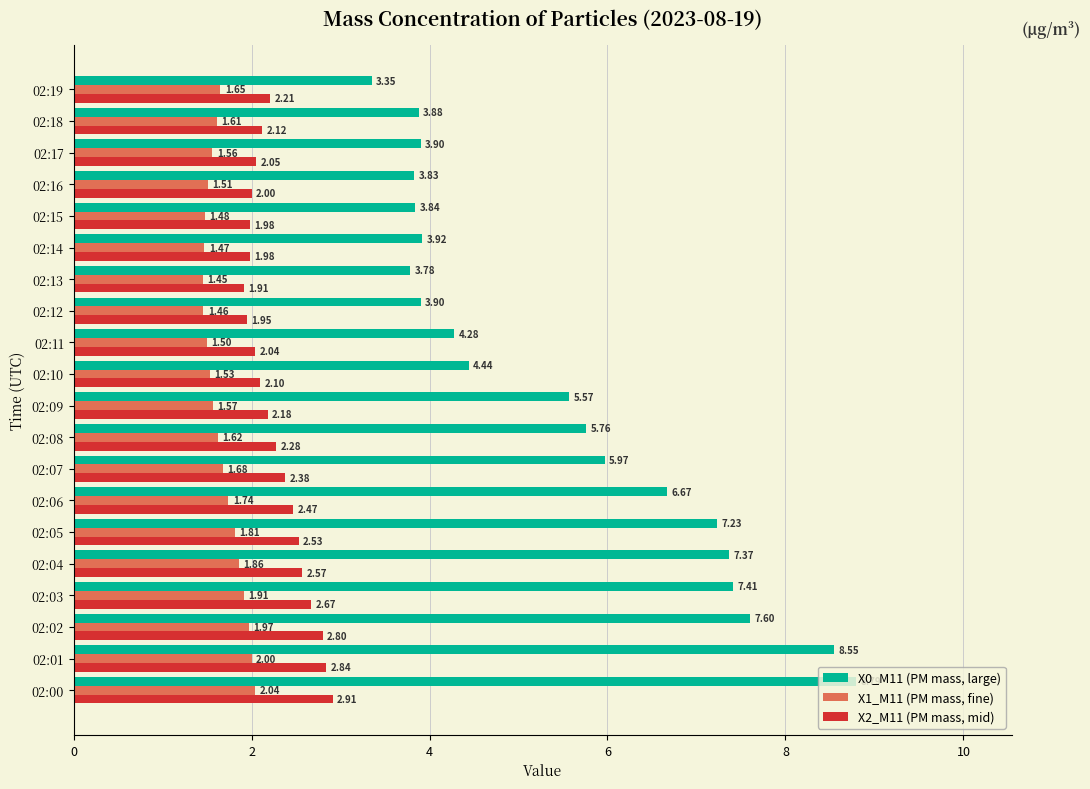

Which series has the largest range (max minus min)?

X0_M11 (PM mass, large)